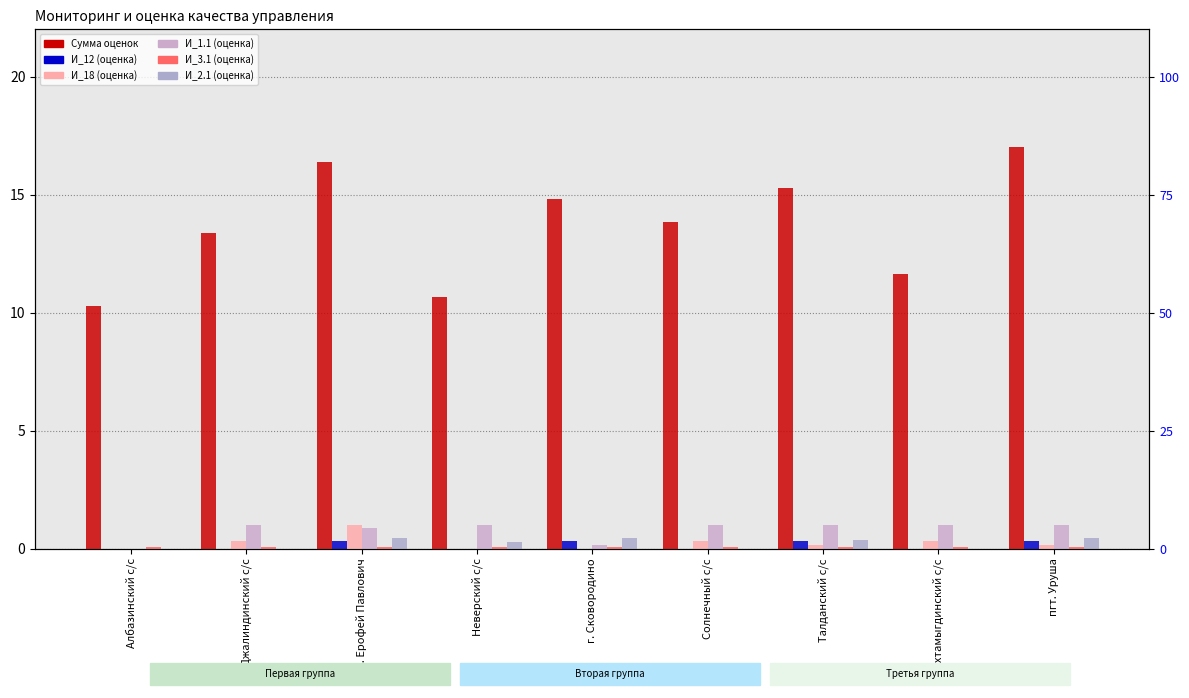

Which series has the largest total across all categories?

Сумма оценок